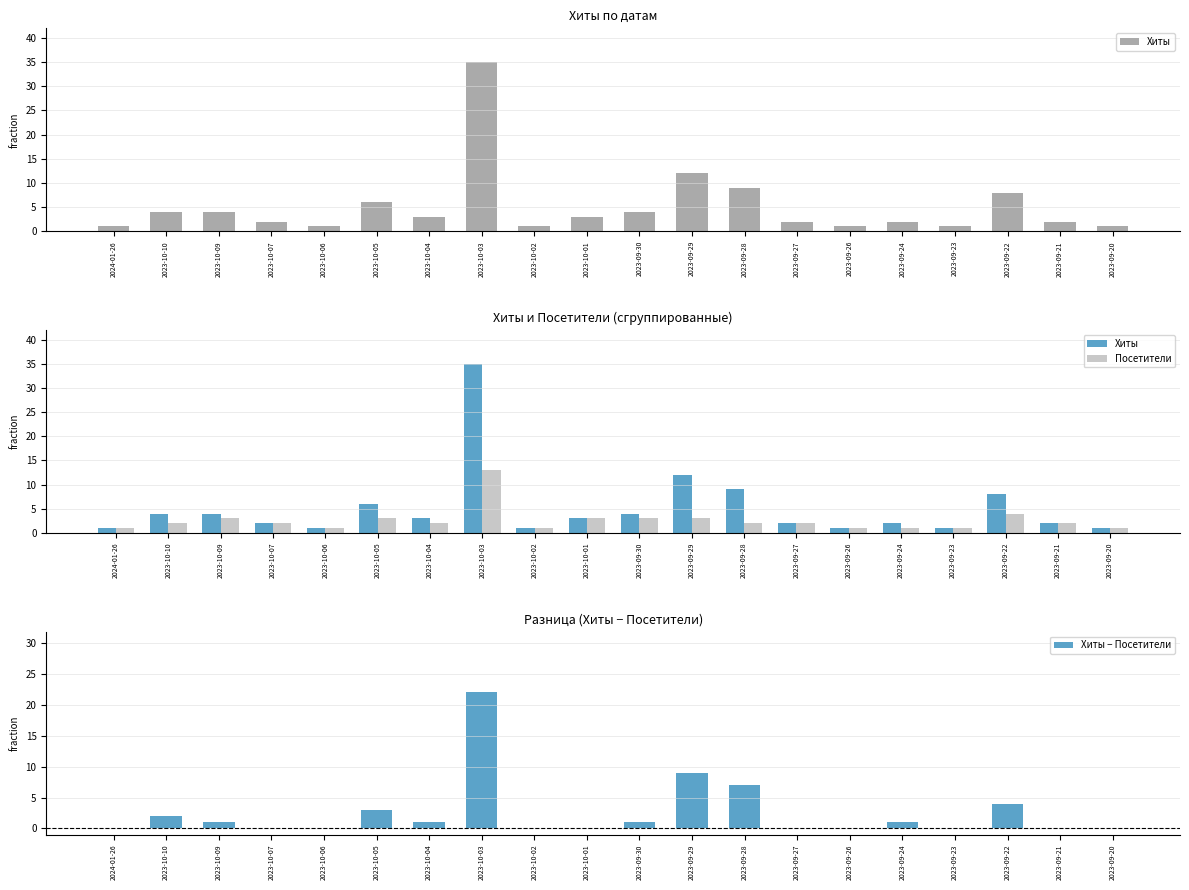

Are the bars grouped side by side (vs. stacked)?

Yes